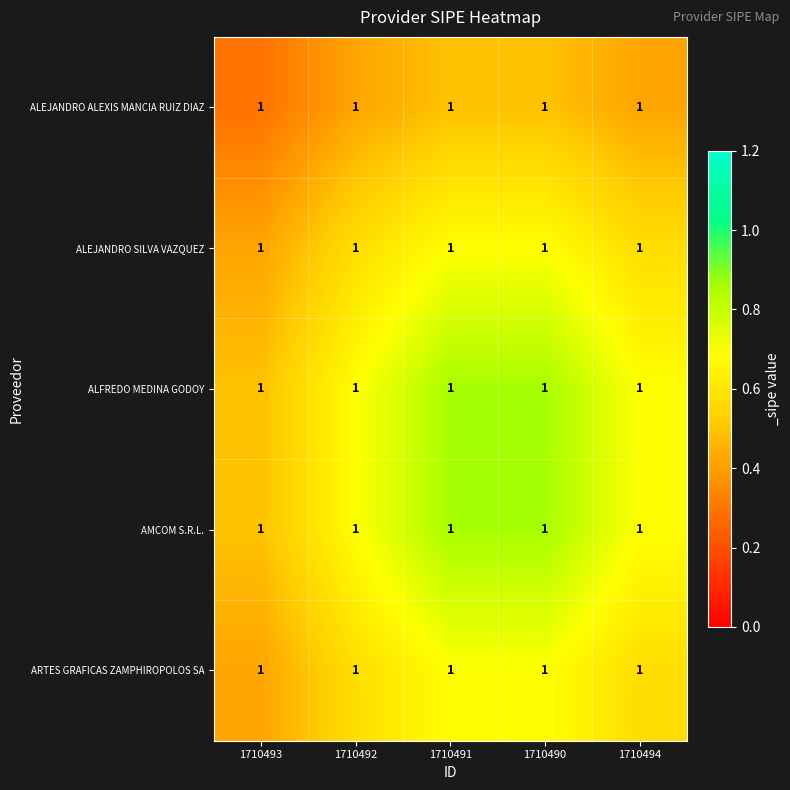

At which category is the sum across all series the highest?

1710491